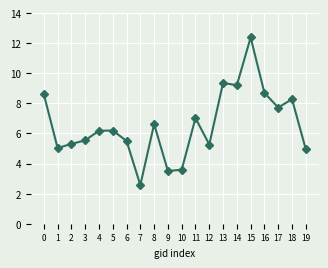

What is the approximate value at 17?

7.7